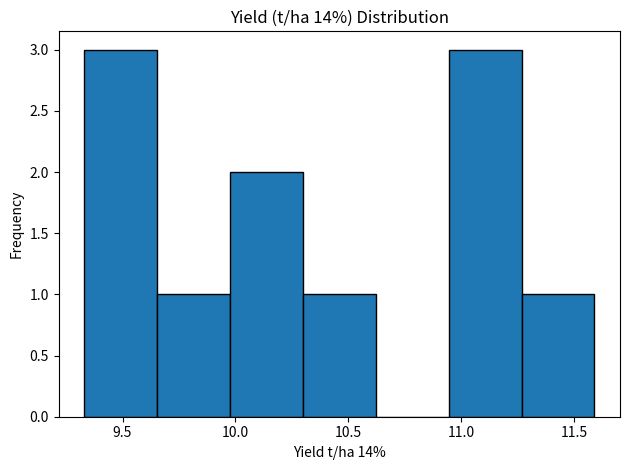

Reading left to right, list every bar in this chart as the range it spans on the x-axis followed by its height. Neither the bar edges nor the heights are printed on the chart, so give them approximately, as read against the axes.

9.35 to 9.65: 3
9.65 to 10.00: 1
10.00 to 10.30: 2
10.30 to 10.60: 1
10.60 to 10.95: 0
10.95 to 11.25: 3
11.25 to 11.60: 1